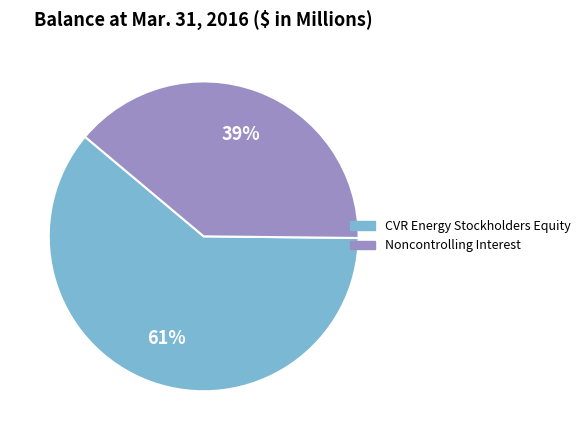

What is the ratio of the value at CVR Energy Stockholders Equity to the value at Noncontrolling Interest?

1.6